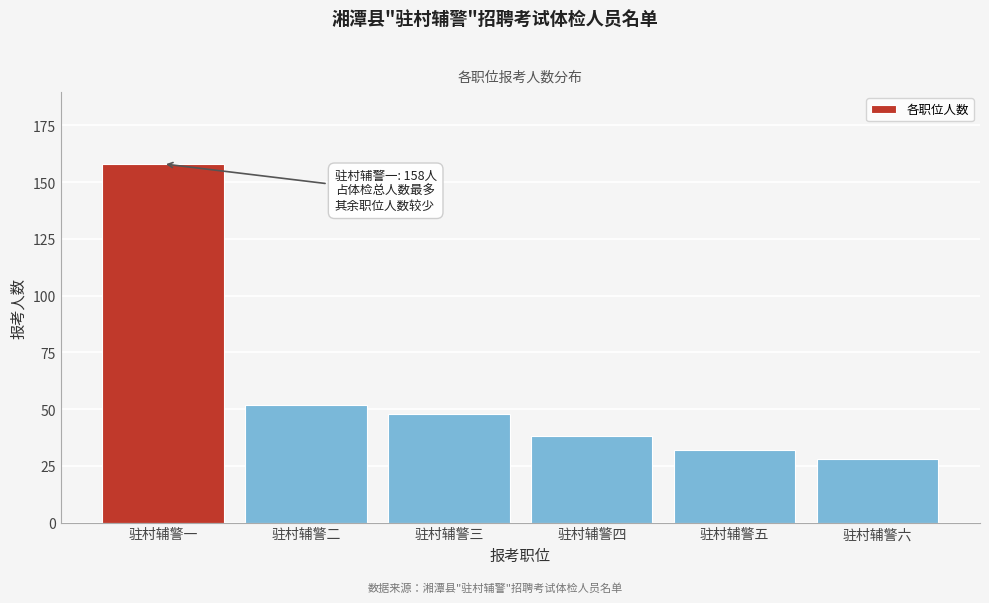

Reading left to right, transcribe all the data shown in this chart.

158	52	48	38	32	28